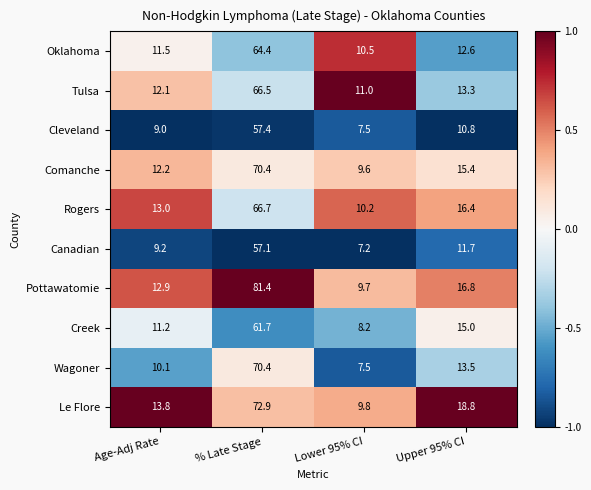

What is the minimum value for Cleveland?

7.5